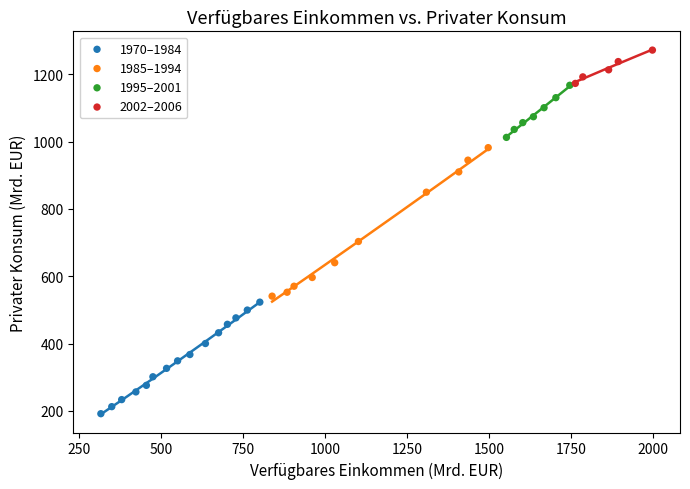

What are all the series names shown in the legend?

1970–1984, 1985–1994, 1995–2001, 2002–2006